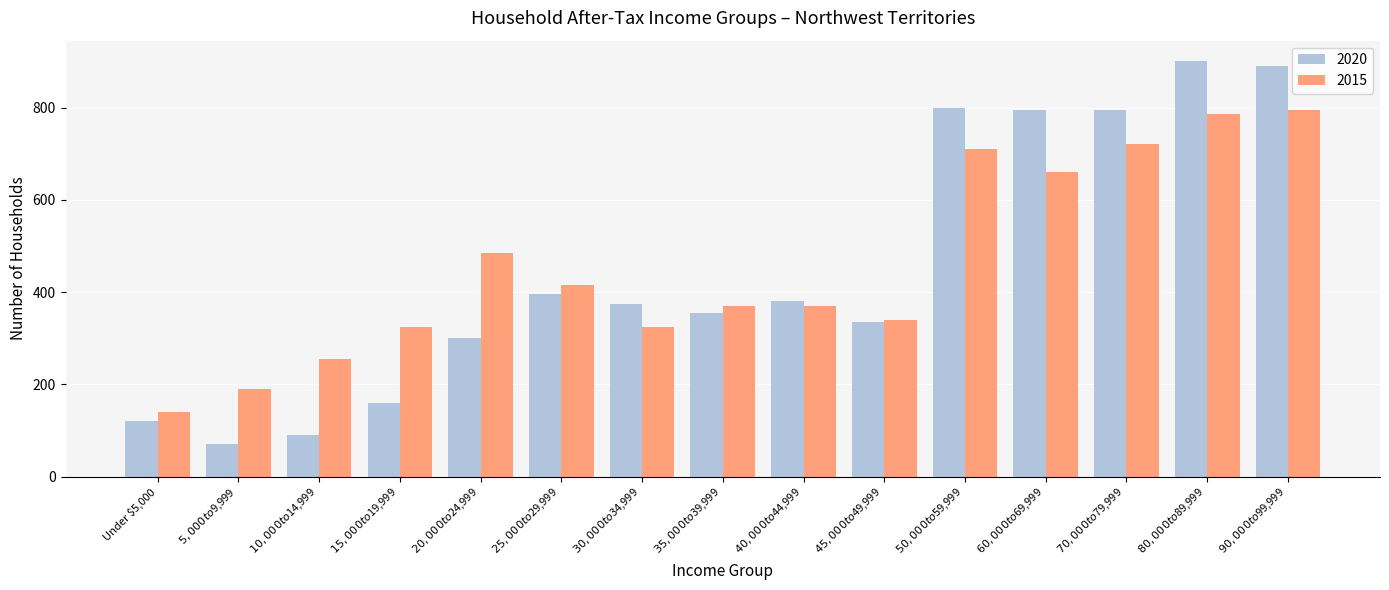

What is the sum of all 2015 values?

6885